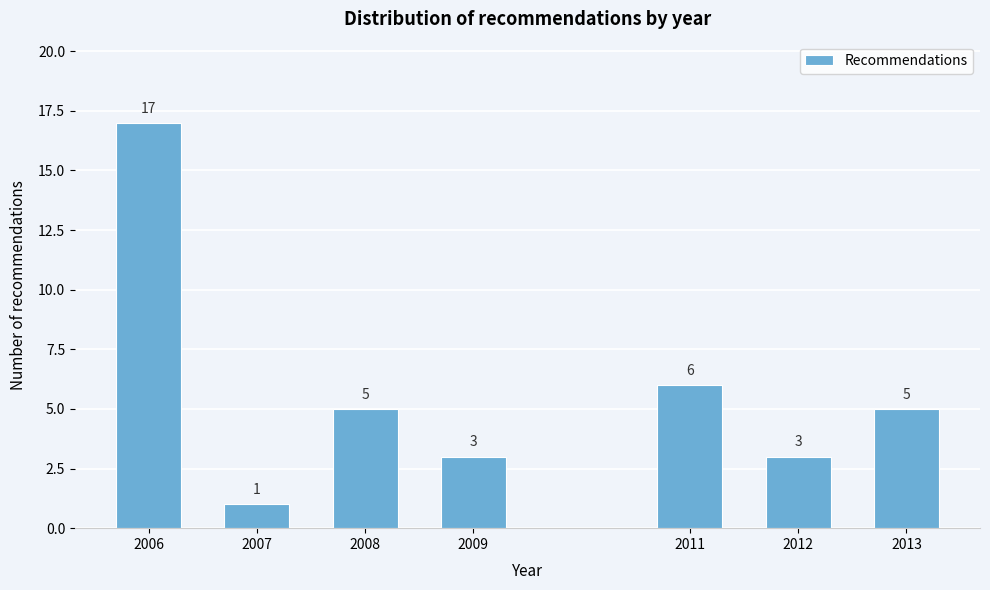

Reading right to left, list all the values displayed in this chart.

5	3	6	3	5	1	17